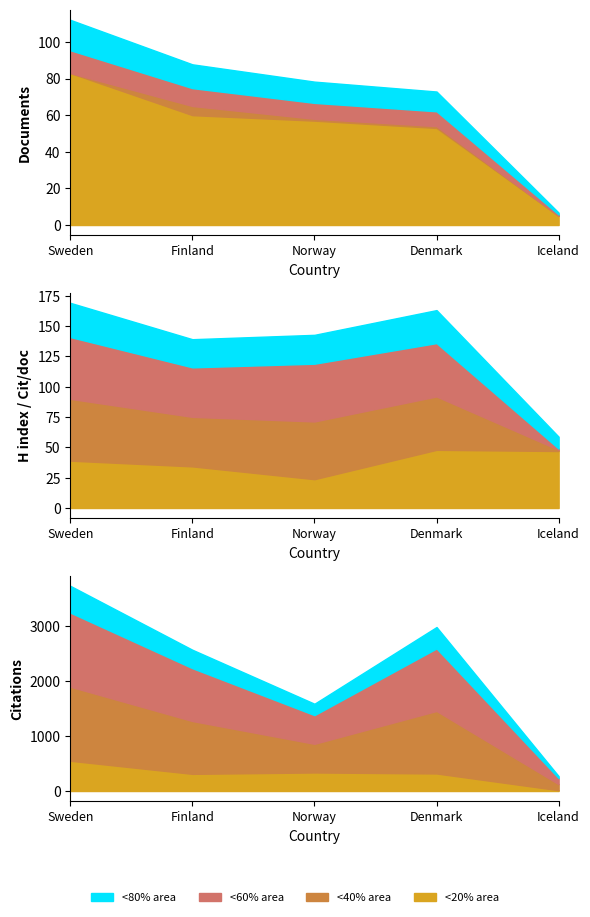

What is the difference between the highest and lowest values at Denmark?

2543.0